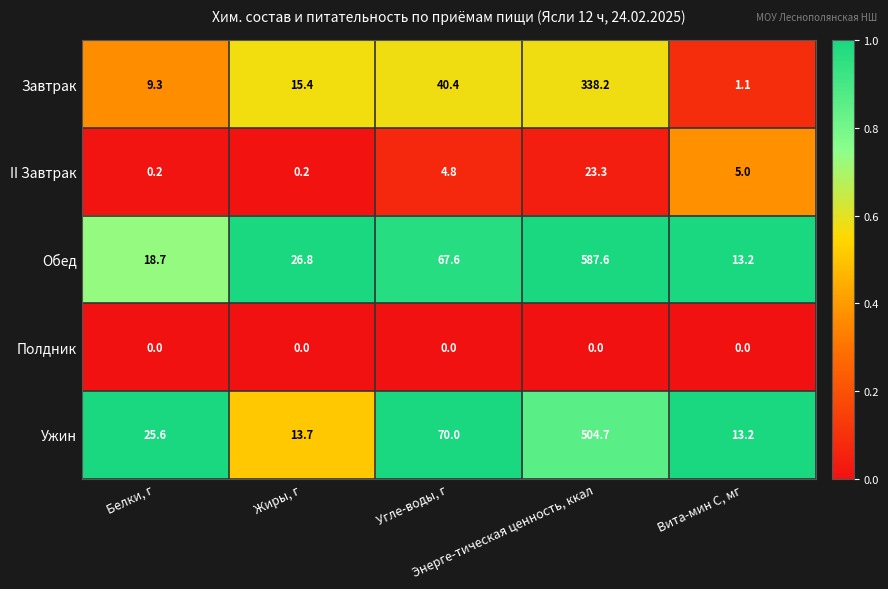

Rank the series by their maximum value, from lowest to highest.

Полдник, II Завтрак, Завтрак, Ужин, Обед